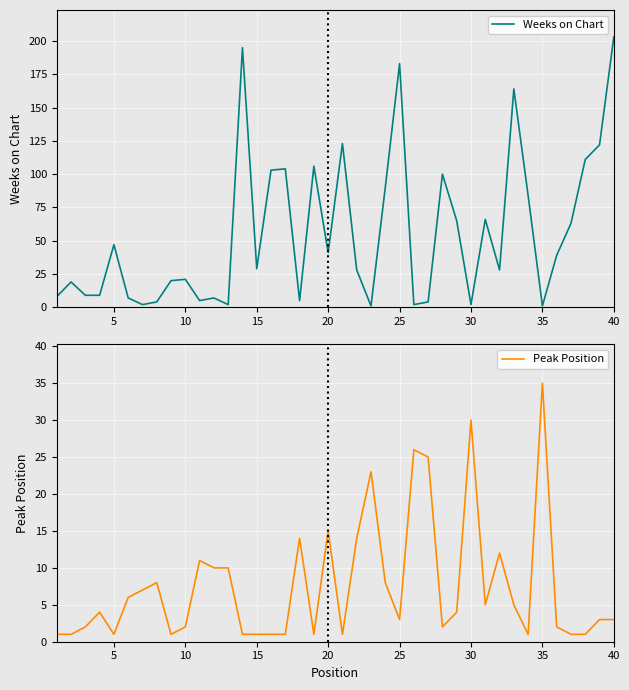

What is the sum of the Weeks on Chart values at 30 and 35?

3